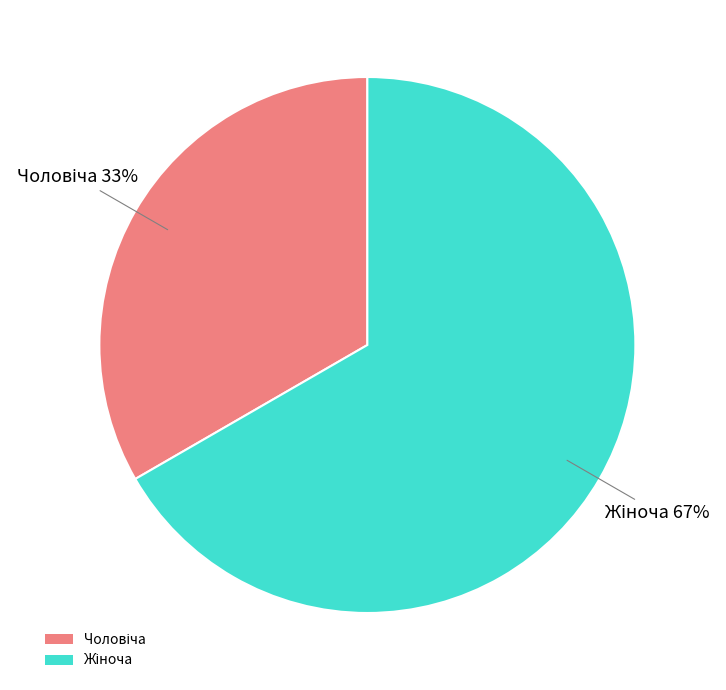

To the nearest percent, what is the average slice percentage?

50%